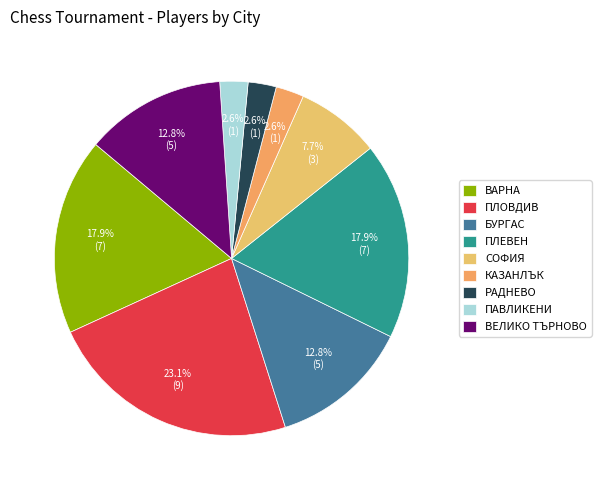

How many slices are in this pie chart?

9